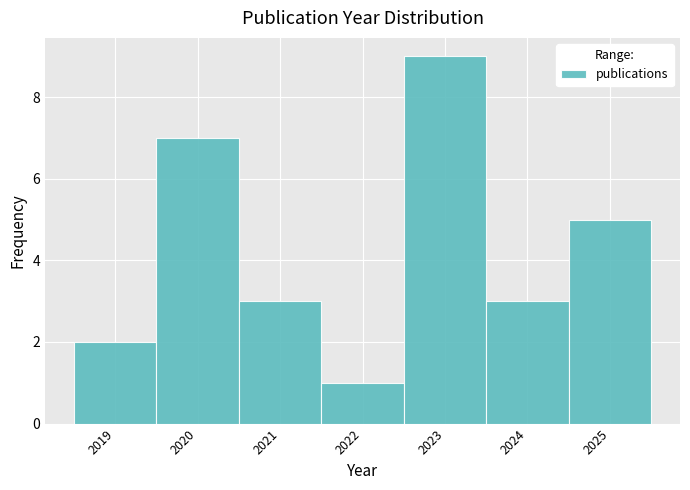

Reading left to right, list every bar in this chart as the range it spans on the x-axis followed by its height. The values are not printed on the chart, so give them approximately, as read against the axis.

2018.5 to 2019.5: 2
2019.5 to 2020.5: 7
2020.5 to 2021.5: 3
2021.5 to 2022.5: 1
2022.5 to 2023.5: 9
2023.5 to 2024.5: 3
2024.5 to 2025.5: 5